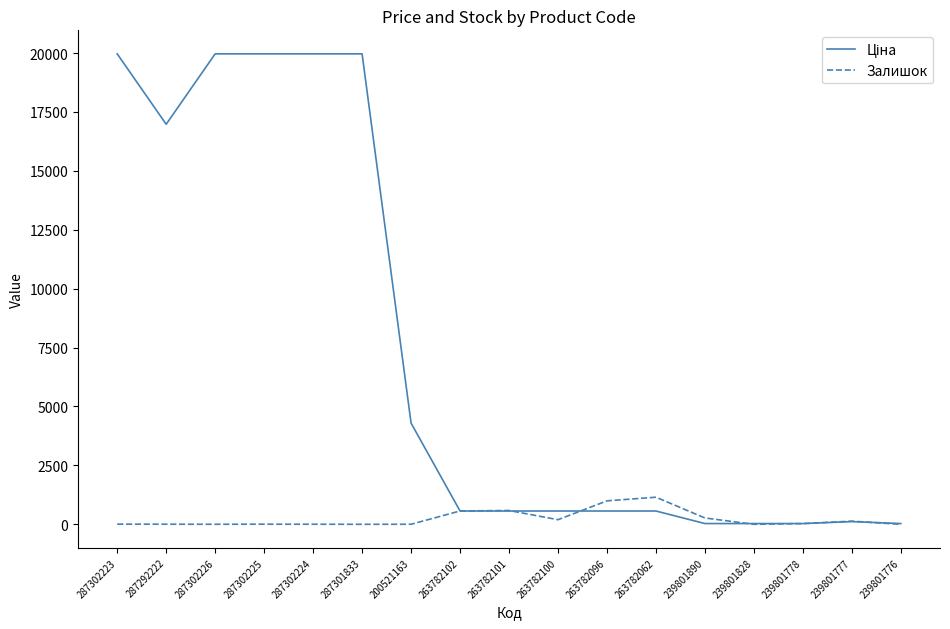

True or false: Залишок has a value of 134.0 at 239801777.

True